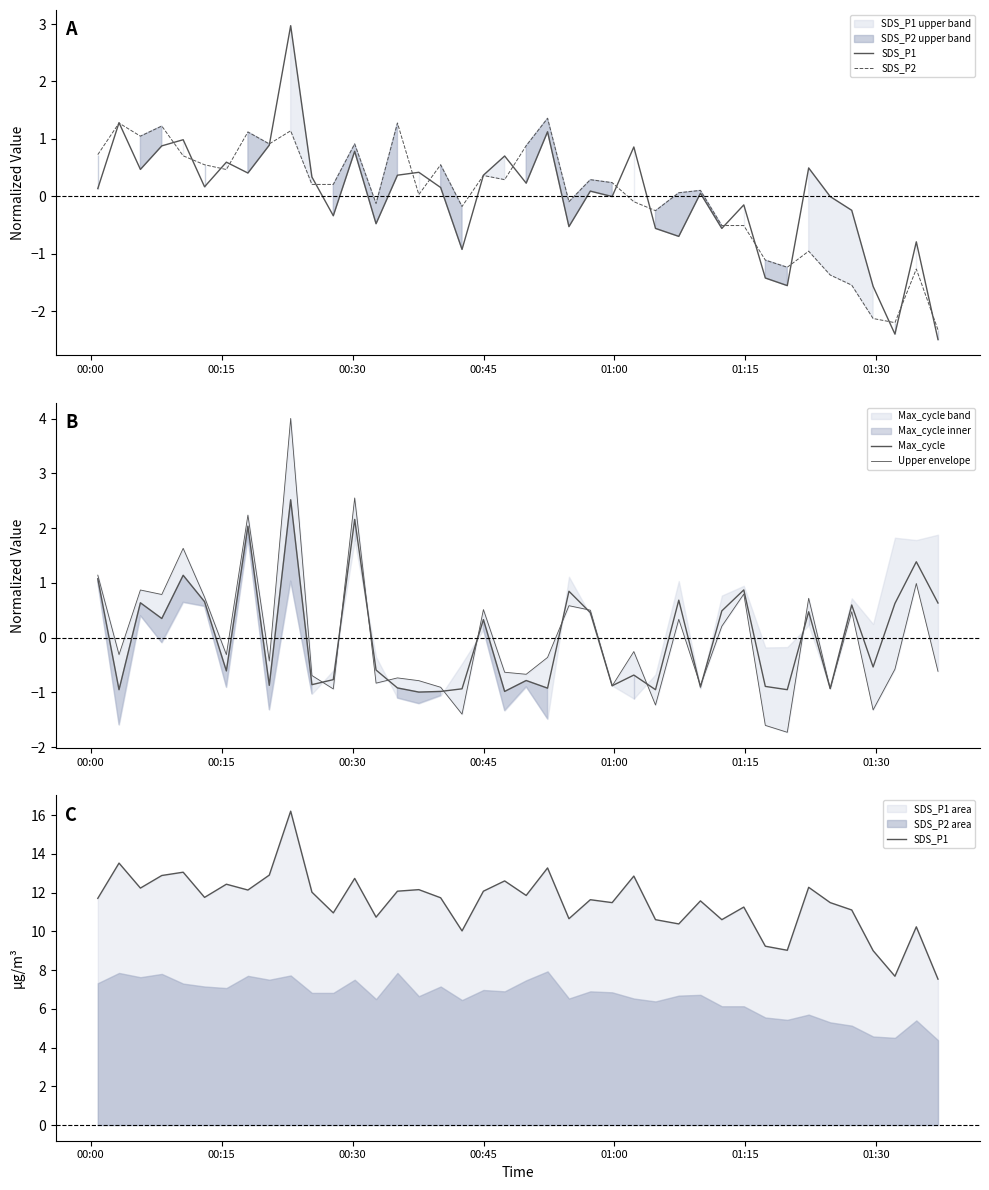

Which series has the largest range (max minus min)?

SDS_P1